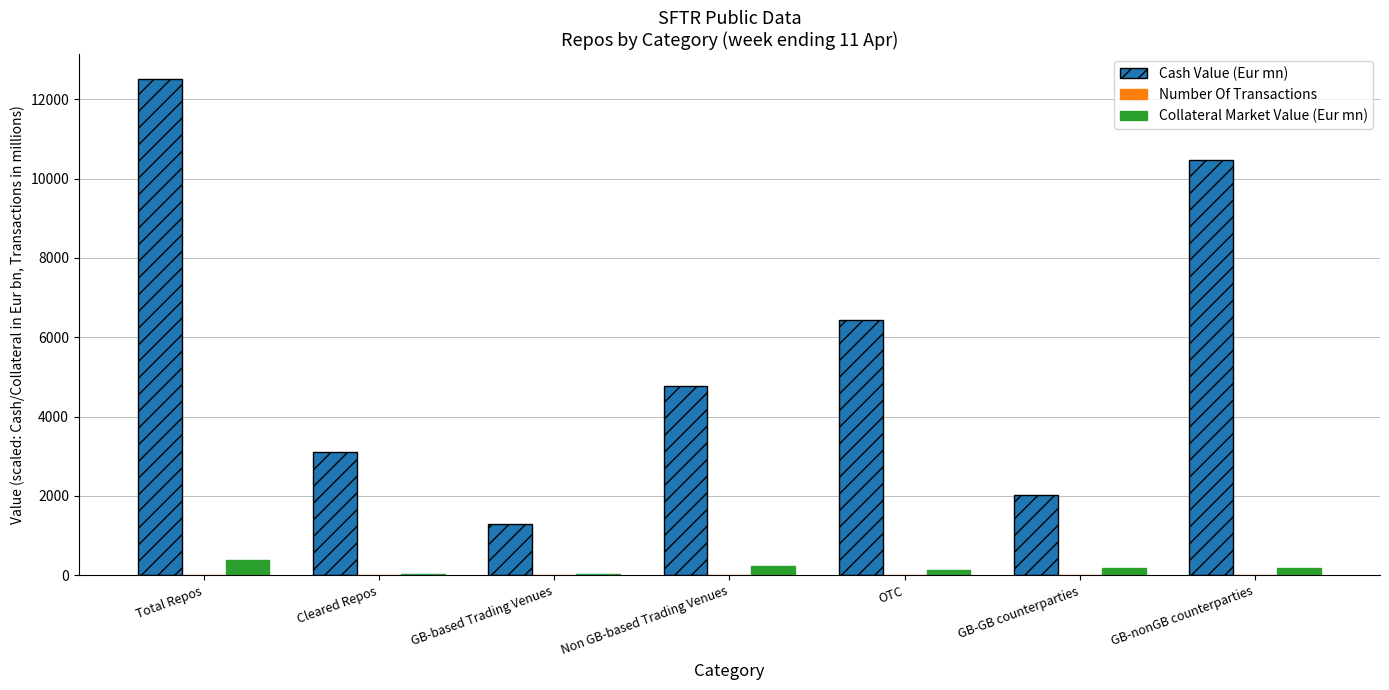

Which series has the largest total across all categories?

Cash Value (Eur mn)